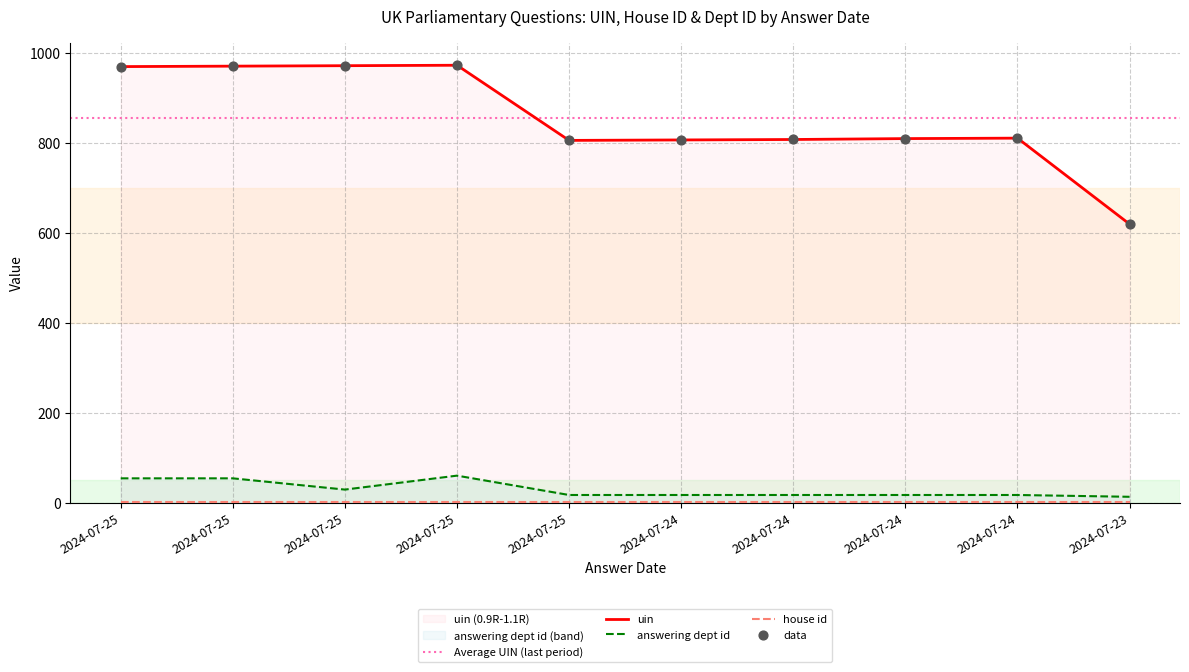

At which category is the sum across all series the highest?

2024-07-25